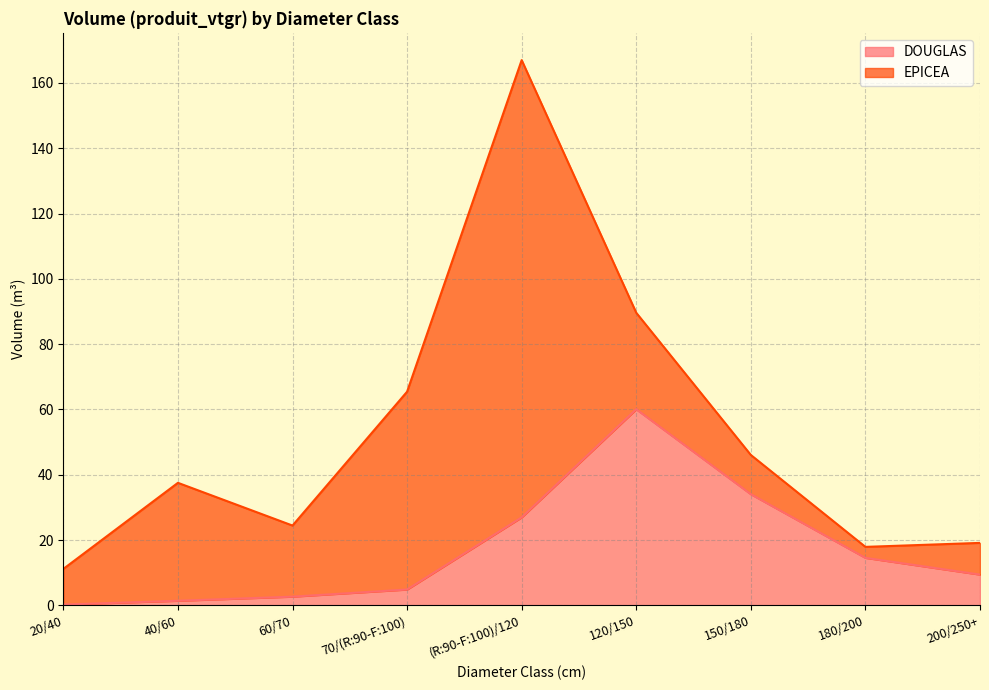

What is the minimum value shown in the chart?

0.3